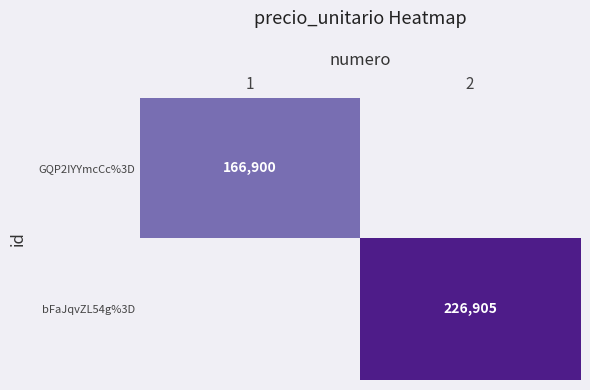

The value of GQP2IYYmcCc%3D at 1 is 166900. True or false?

True